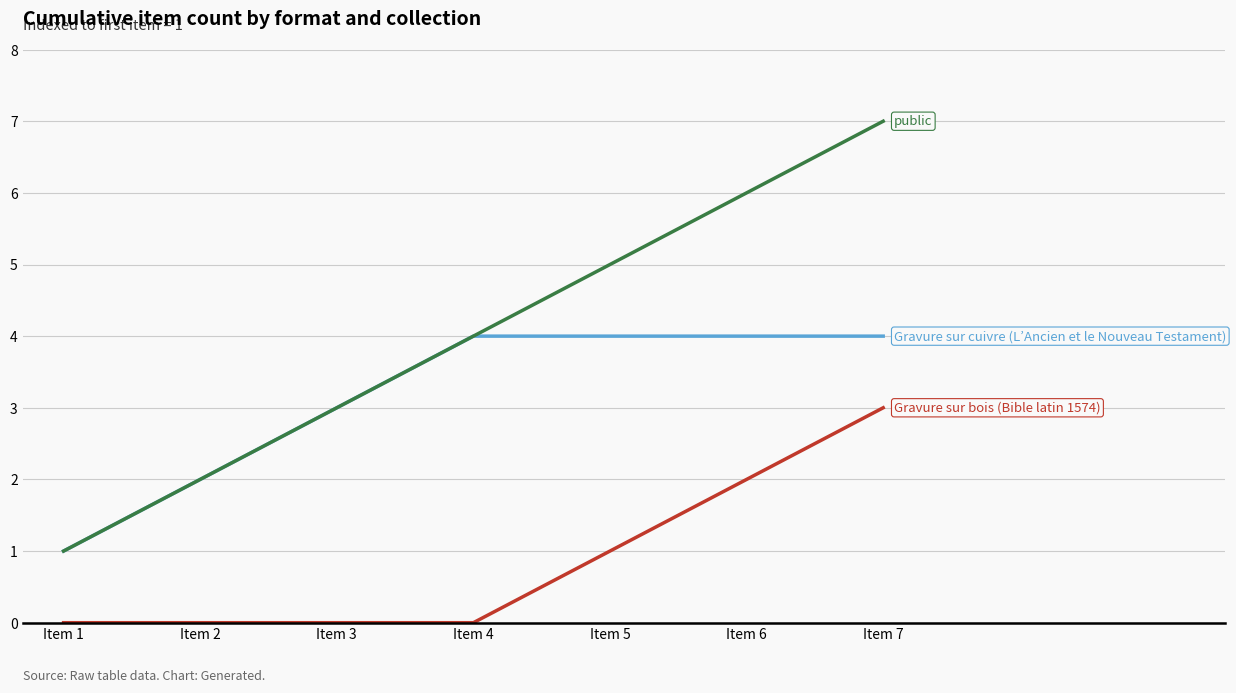

Reading left to right, extract all data points from this chart.

Gravure sur cuivre (L’Ancien et le Nouveau Testament): Item 1=1	Item 2=2	Item 3=3	Item 4=4	Item 5=4	Item 6=4	Item 7=4
Gravure sur bois (Bible latin 1574): Item 1=0	Item 2=0	Item 3=0	Item 4=0	Item 5=1	Item 6=2	Item 7=3
public: Item 1=1	Item 2=2	Item 3=3	Item 4=4	Item 5=5	Item 6=6	Item 7=7